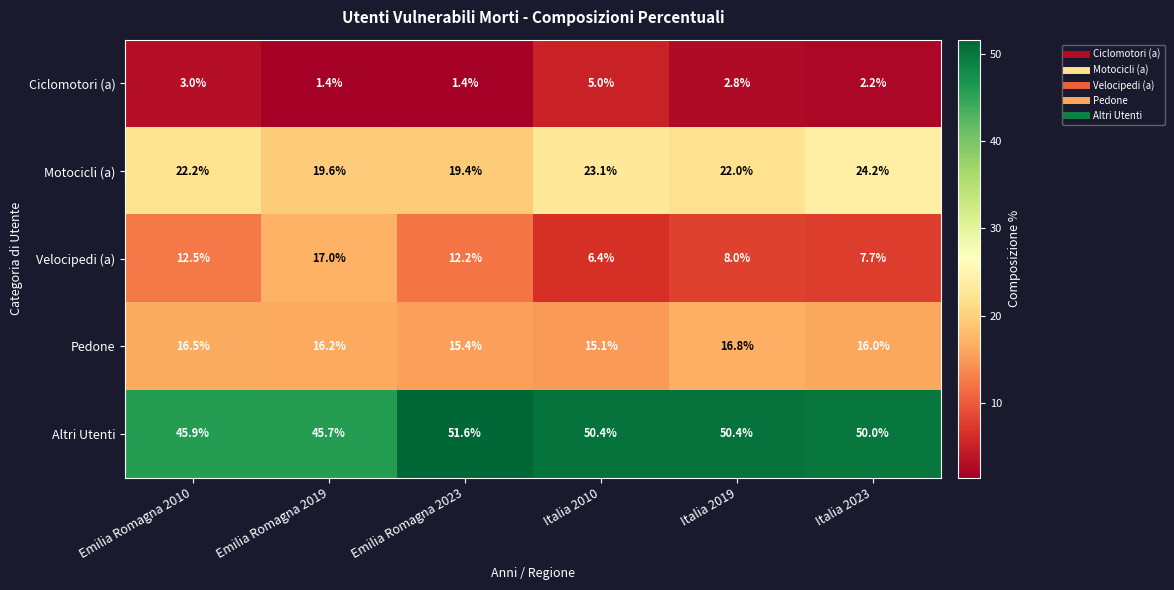

The value of Pedone at Italia 2023 is 24.9. True or false?

False